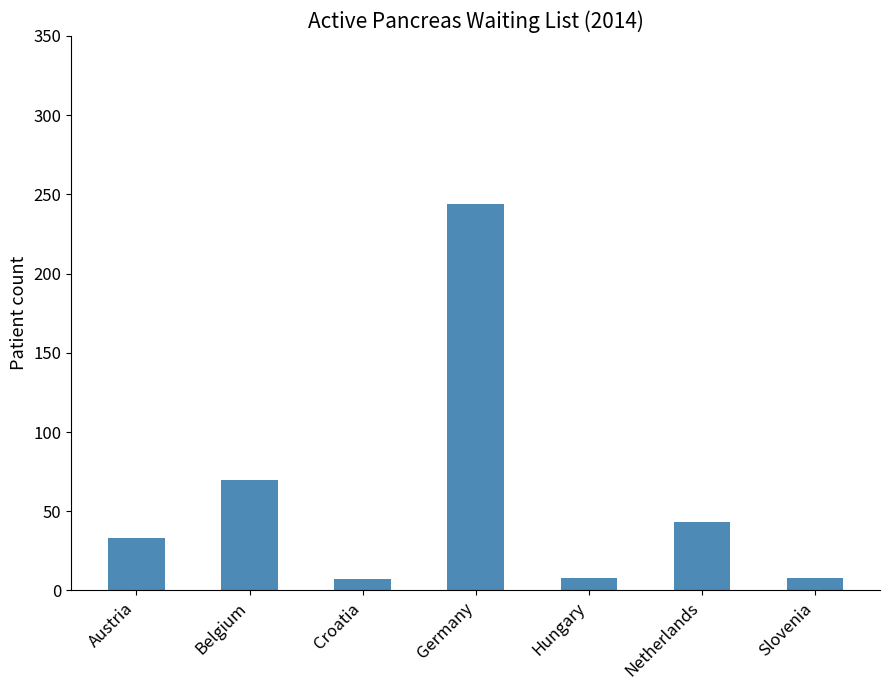

What is the change in value from Croatia to Germany?

+237